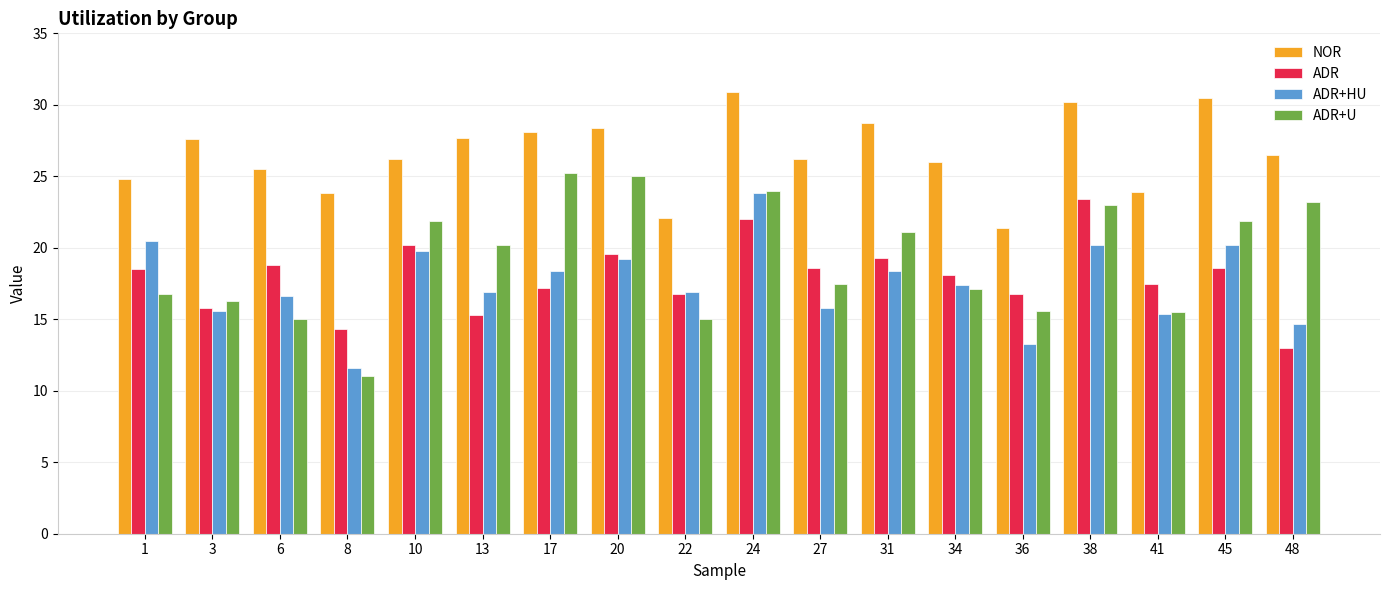

How many groups of bars are there?

18